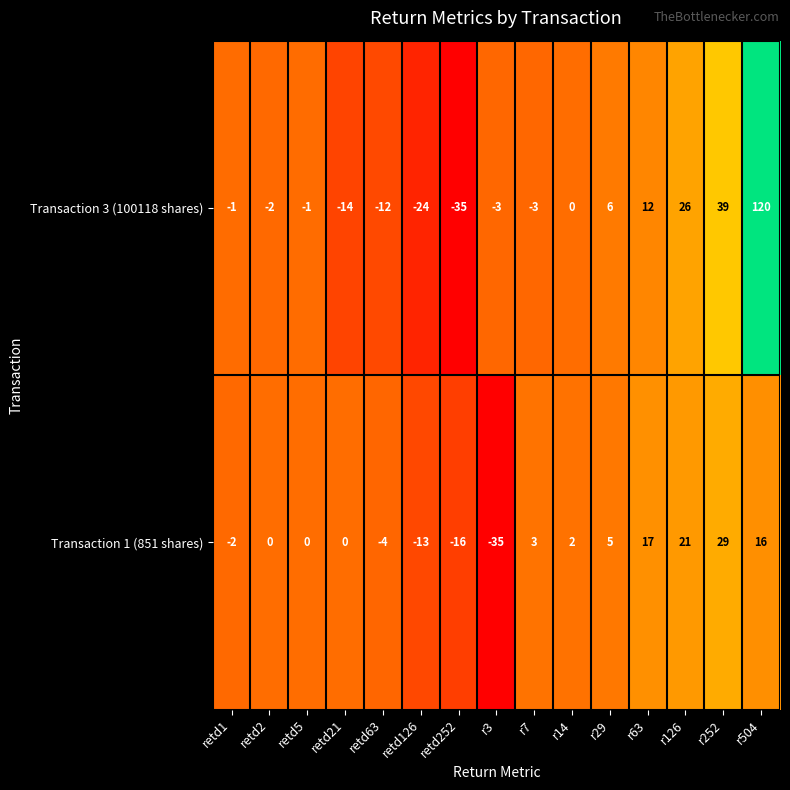

Rank the series by their average value, from lowest to highest.

Transaction 1 (851 shares), Transaction 3 (100118 shares)